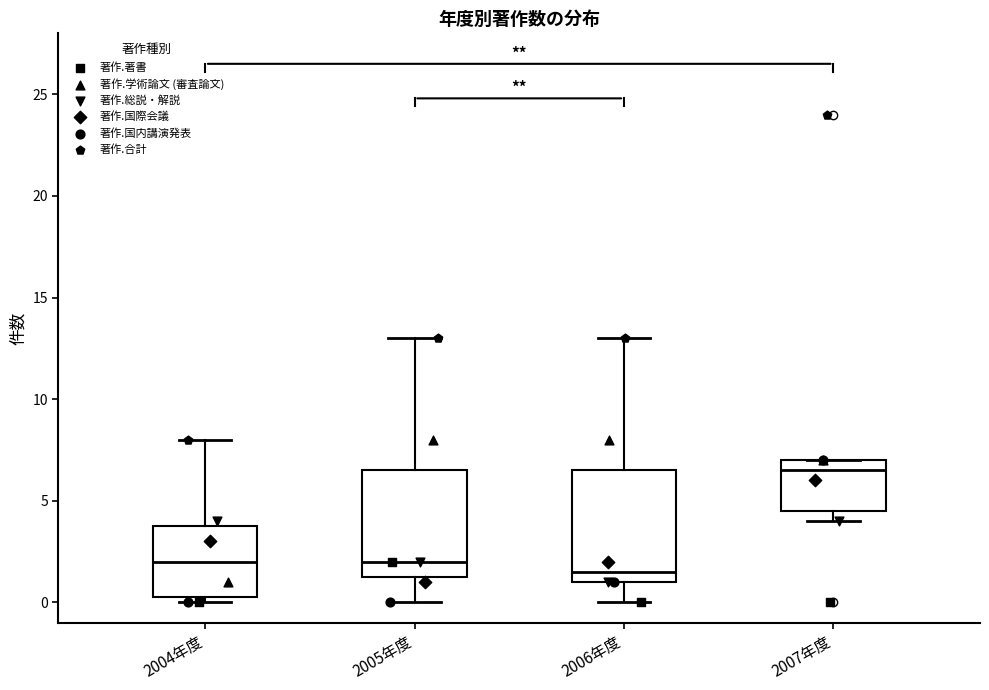

Reading left to right, transcribe this box plot: for each box, give where its median line is, the range the box spans, and where its two whiskers end, as read against the y-axis. The values are not printed on the chart, so give them approximately, as read against the axis.

2004年度: median 2.0, box 0.5 to 4.0, whiskers 0.0 to 8.0
2005年度: median 2.0, box 1.5 to 6.5, whiskers 0.0 to 13.0
2006年度: median 1.5, box 1.0 to 6.5, whiskers 0.0 to 13.0
2007年度: median 6.5, box 4.5 to 7.0, whiskers 4.0 to 7.0